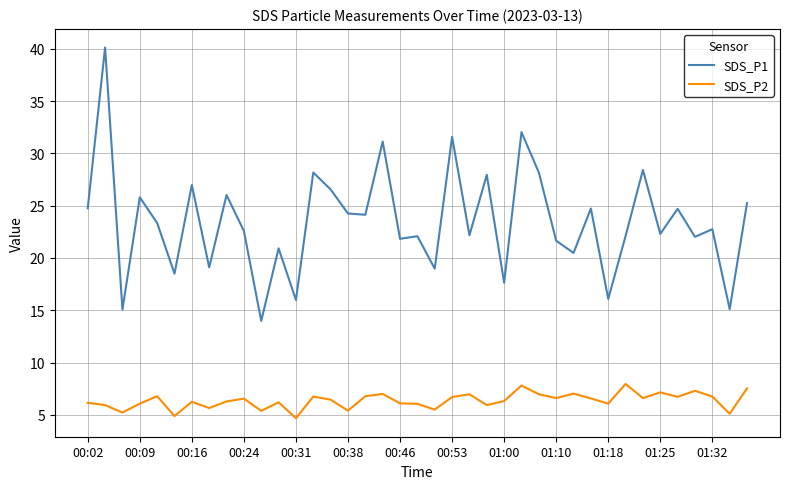

What is the sum of all SDS_P2 values?

248.1